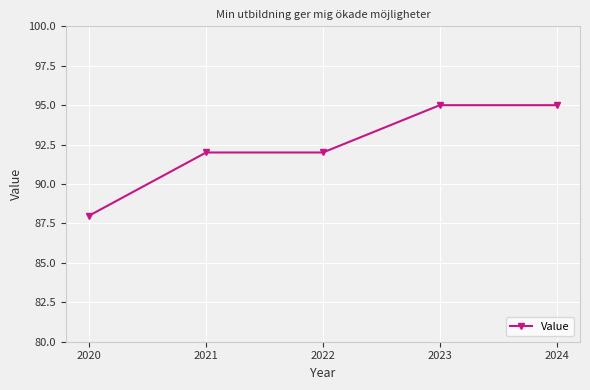

What is the average value?

92